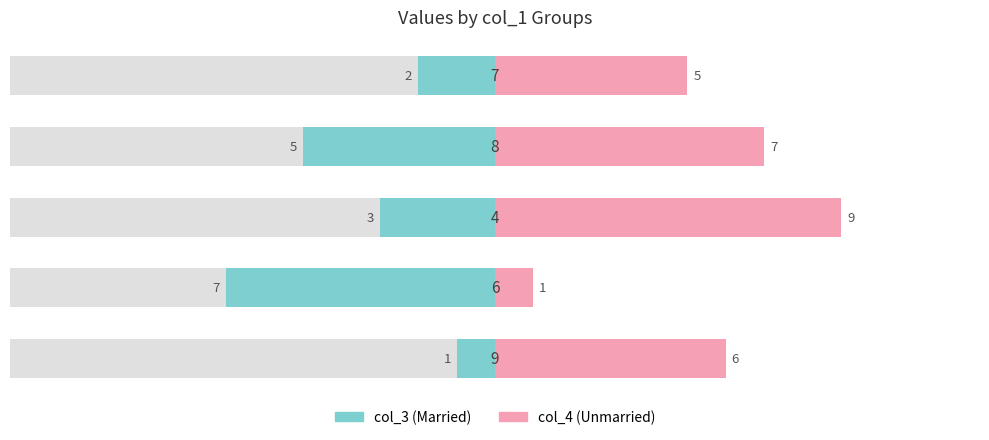

Count the col_4 (Unmarried) values in the range 5 to 7.

3